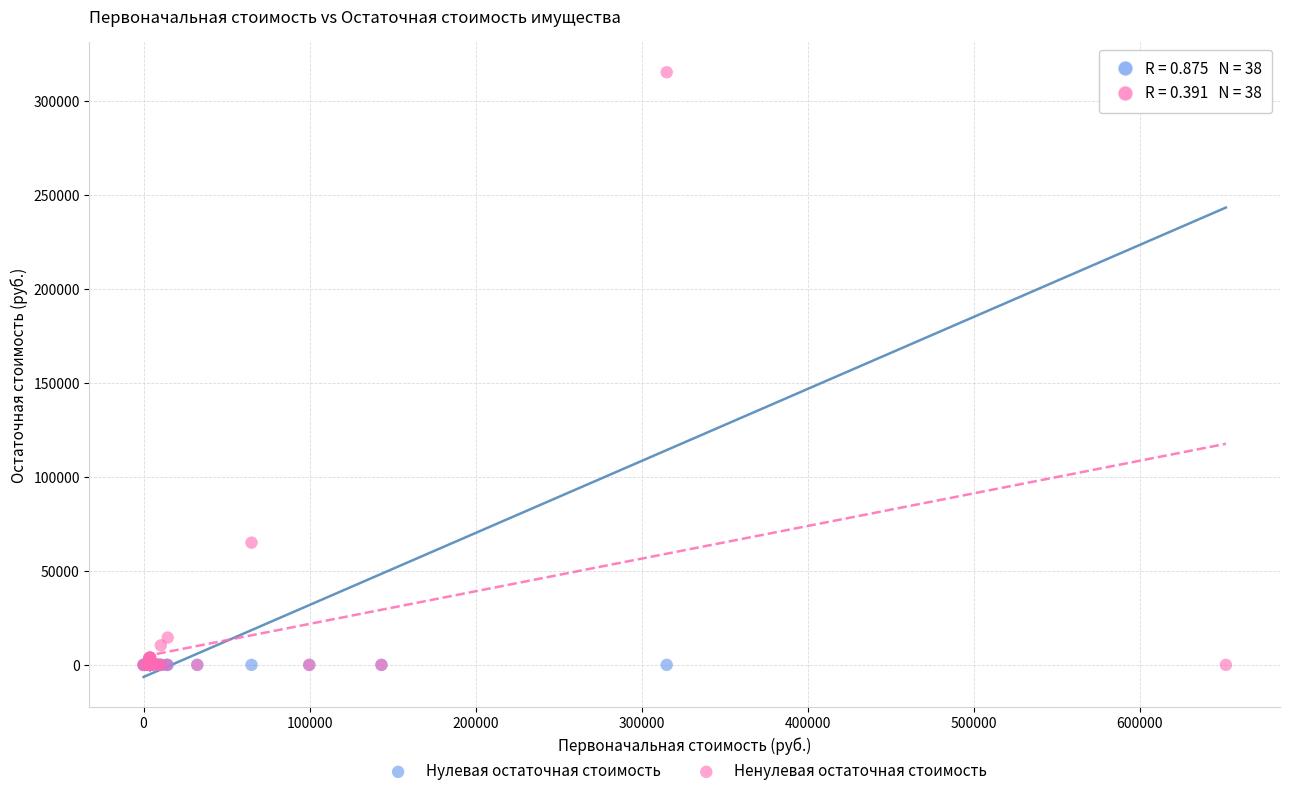

What are all the series names shown in the legend?

Нулевая остаточная стоимость, Ненулевая остаточная стоимость